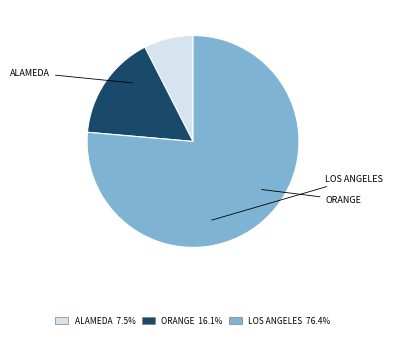

Is there any slice that represents more than half of the pie?

Yes